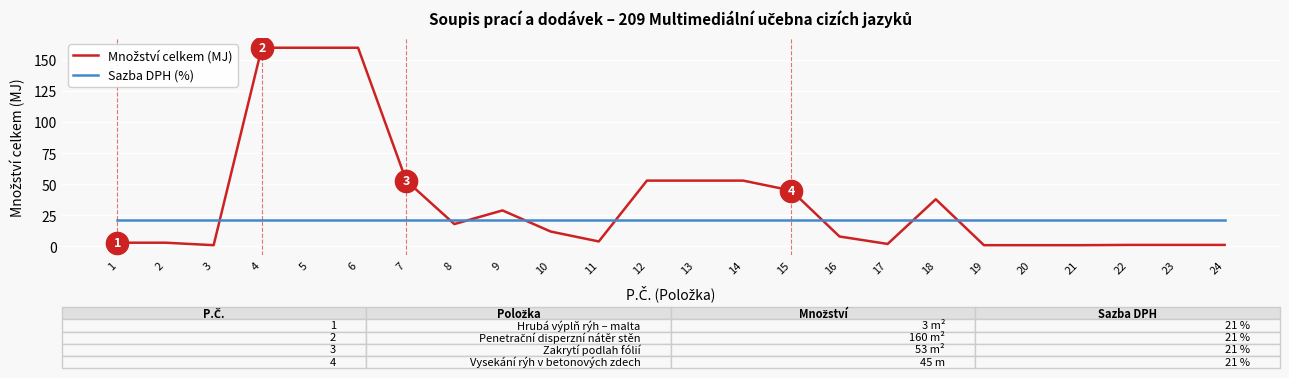

What is the maximum value for Sazba DPH (%)?

21.0